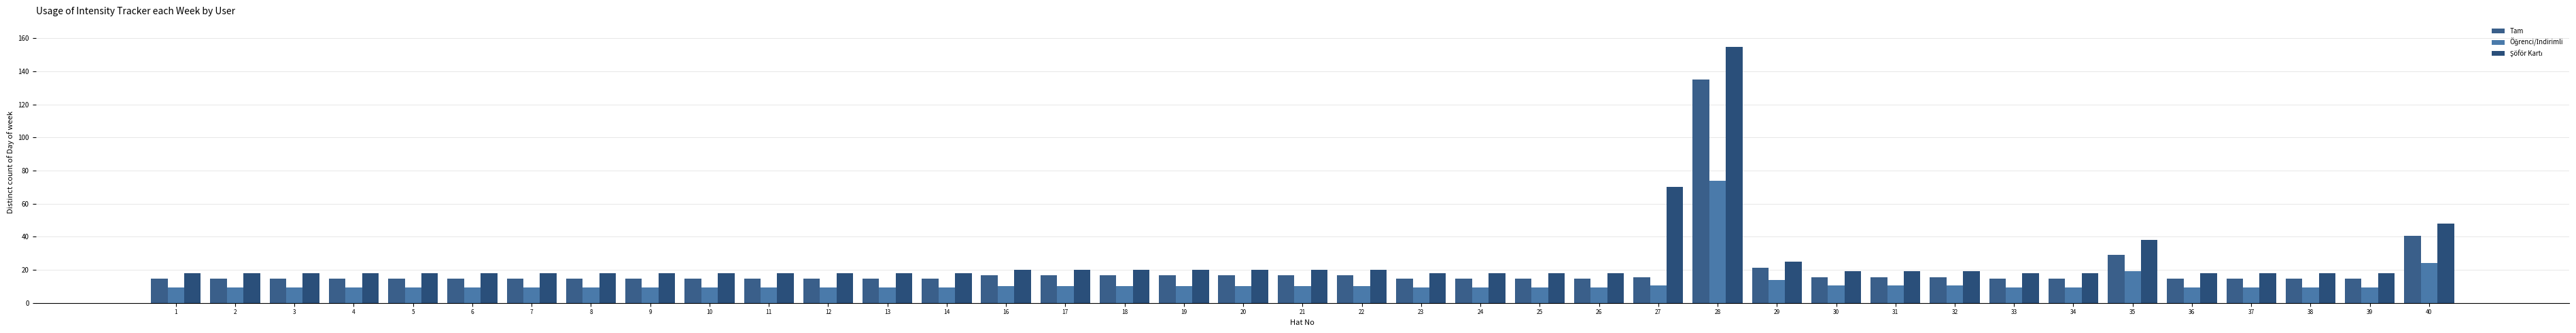

Are the bars grouped side by side (vs. stacked)?

Yes